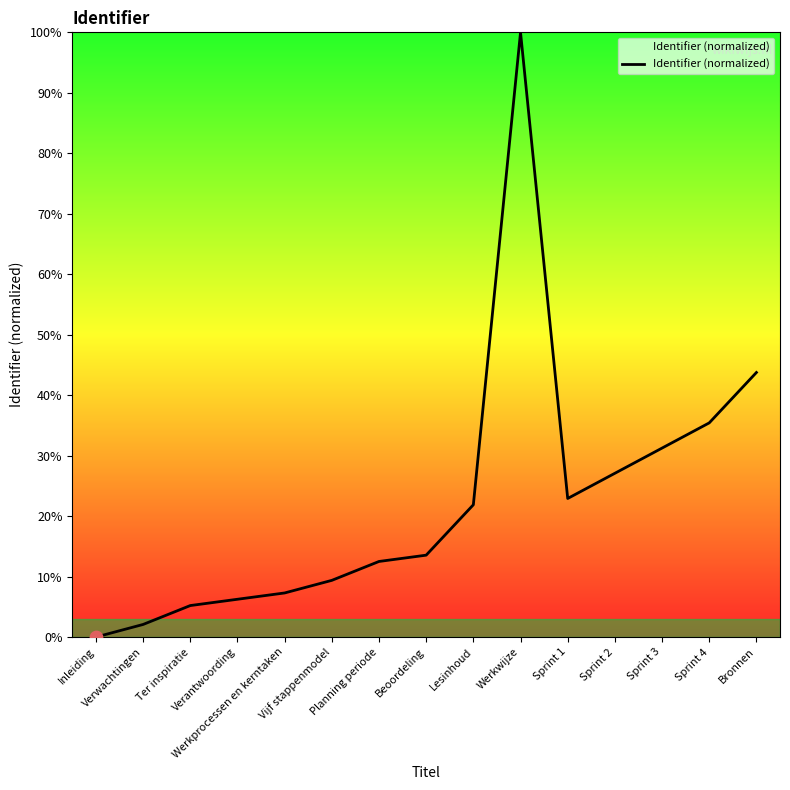

What is the change in value from Inleiding to Planning periode?

+12.5